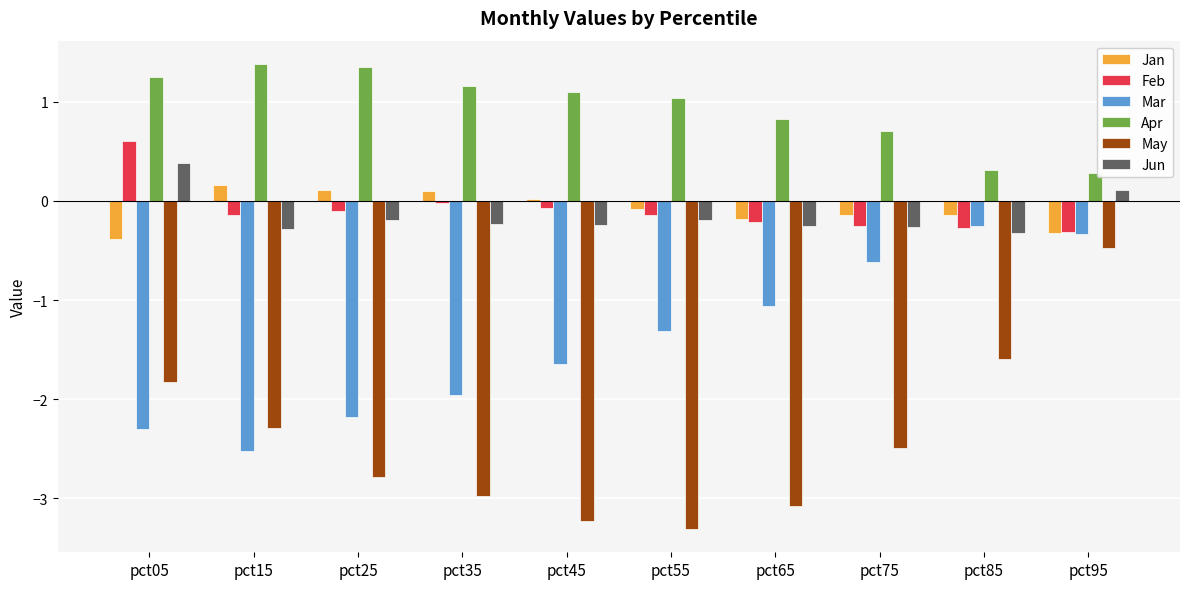

How many distinct data groups are displayed?

6